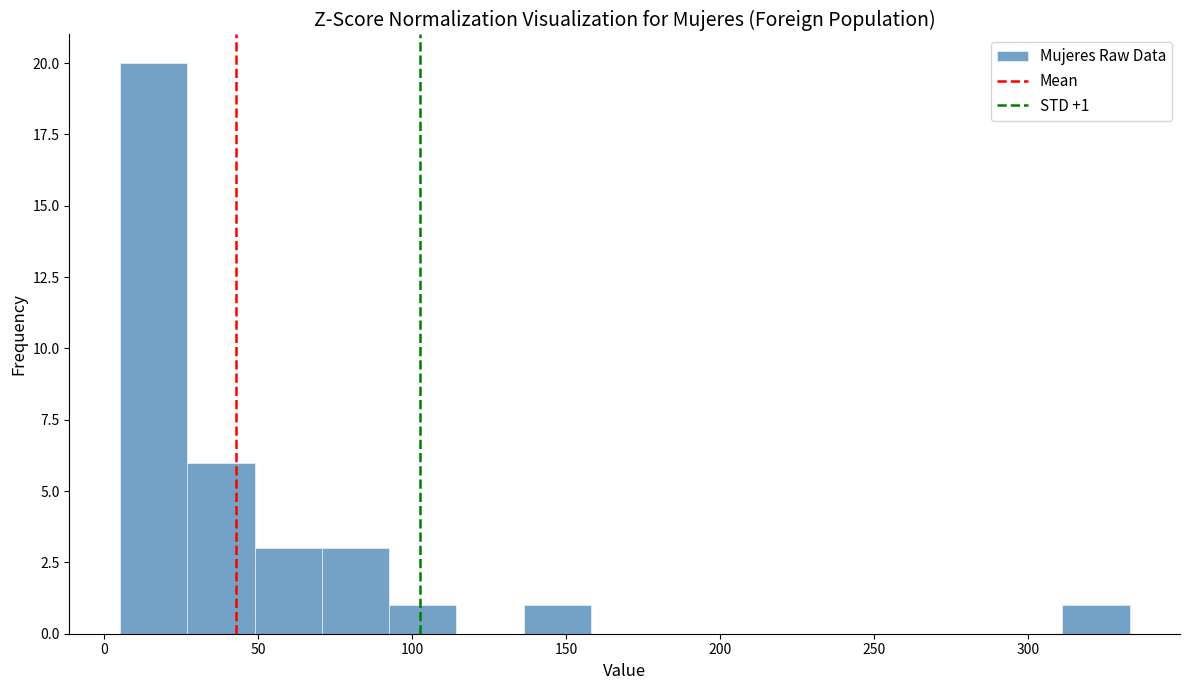

Over which range of the x-axis is the bar tallest?

5 to 25